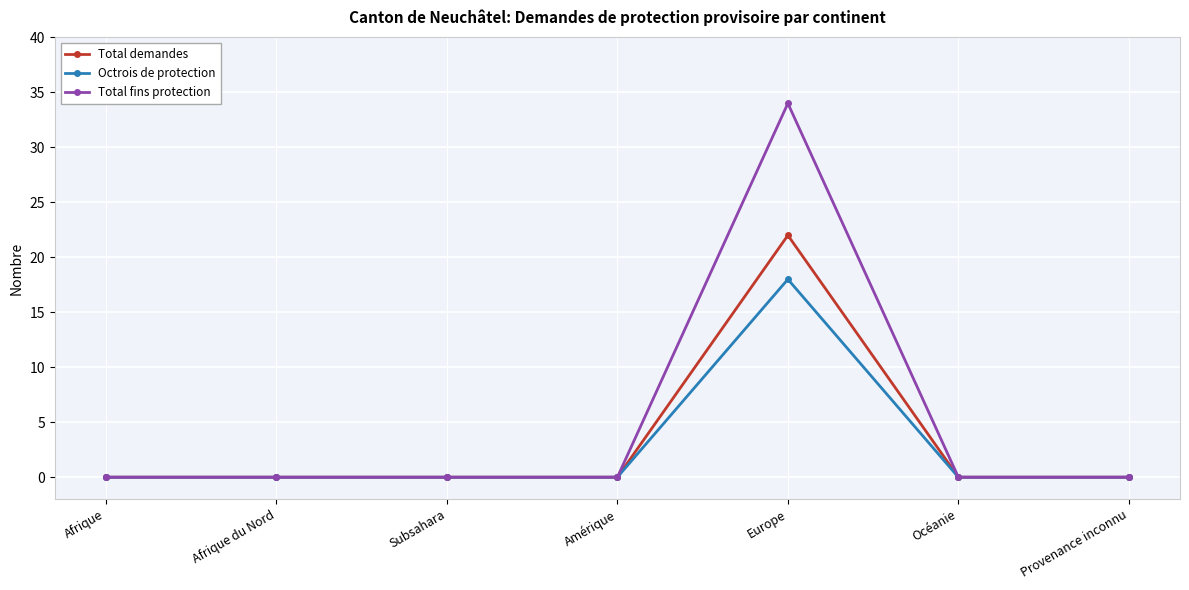

What are all the series names shown in the legend?

Total demandes, Octrois de protection, Total fins protection